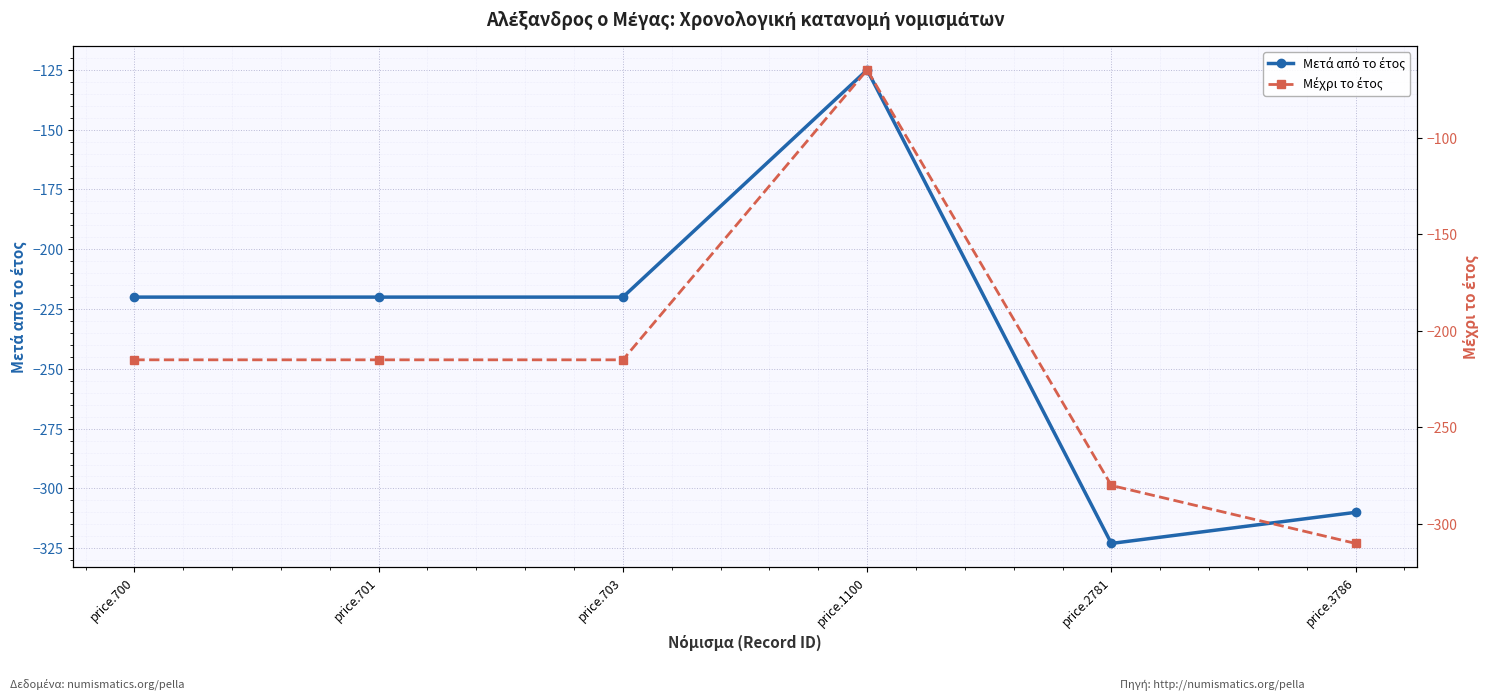

At which label does Μετά από το έτος reach its peak?

price.1100